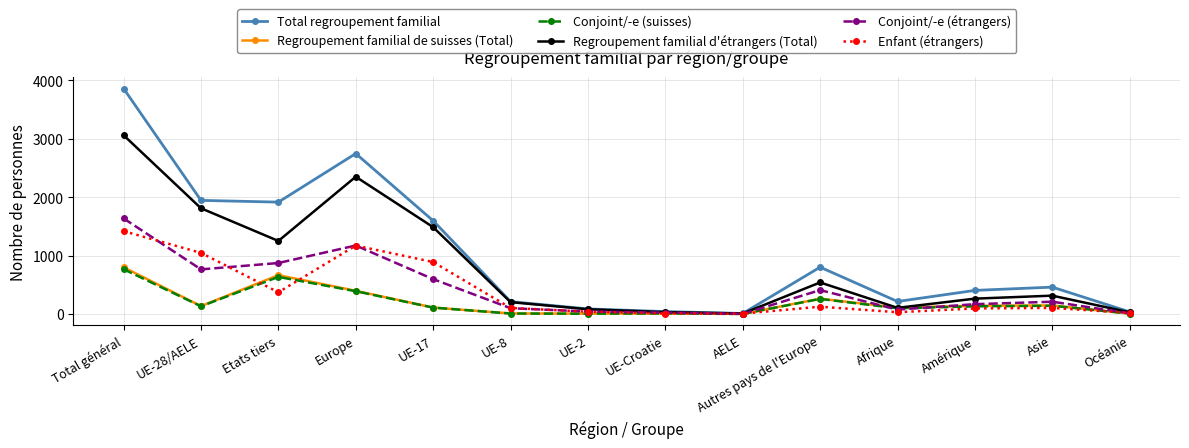

What is the lowest value of the Total regroupement familial series?

9